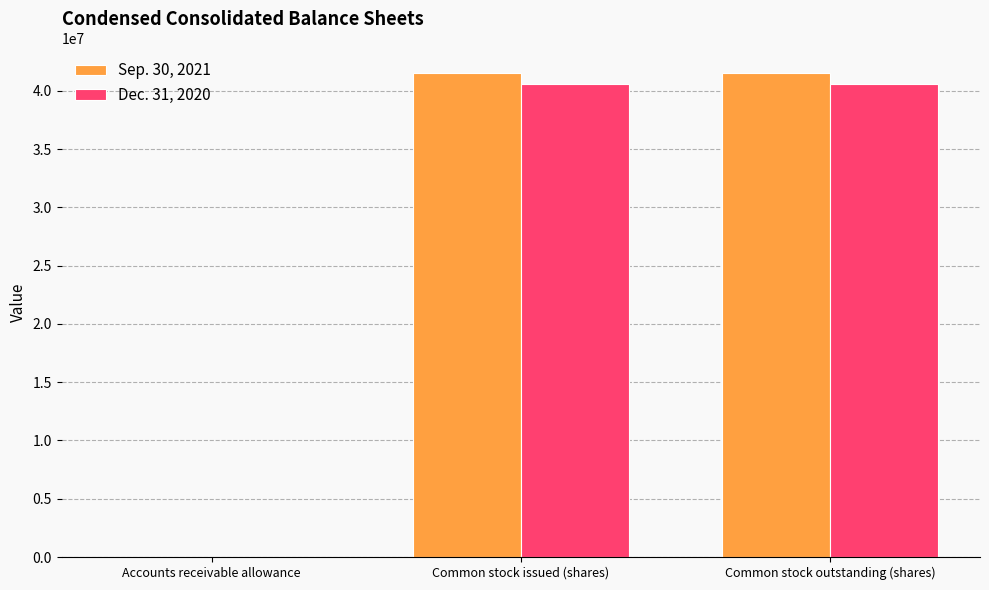

Which series has the largest total across all categories?

Sep. 30, 2021